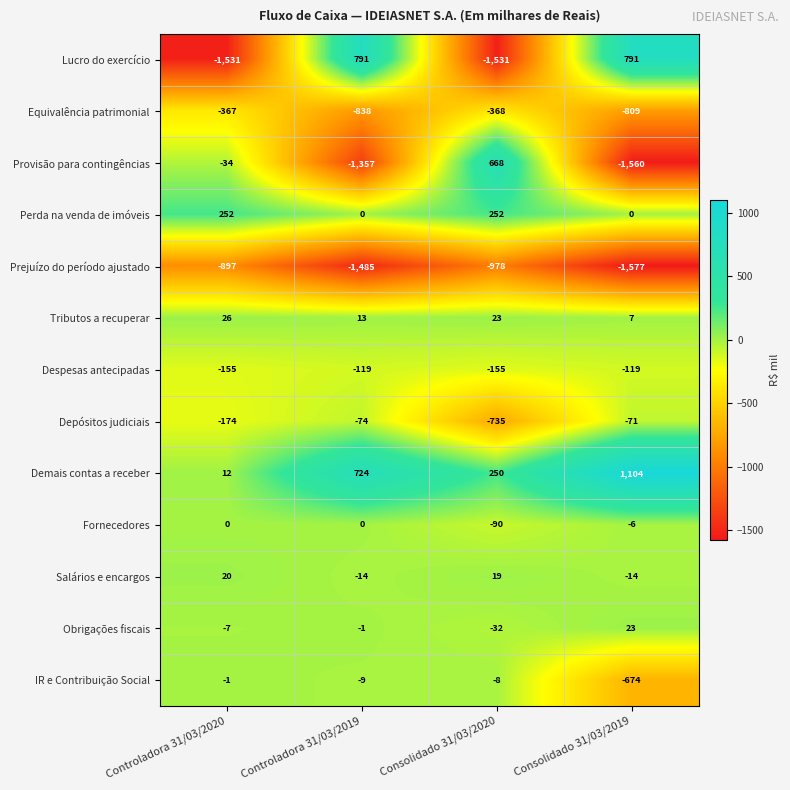

At which label is Despesas antecipadas closest to -137?

Controladora 31/03/2020